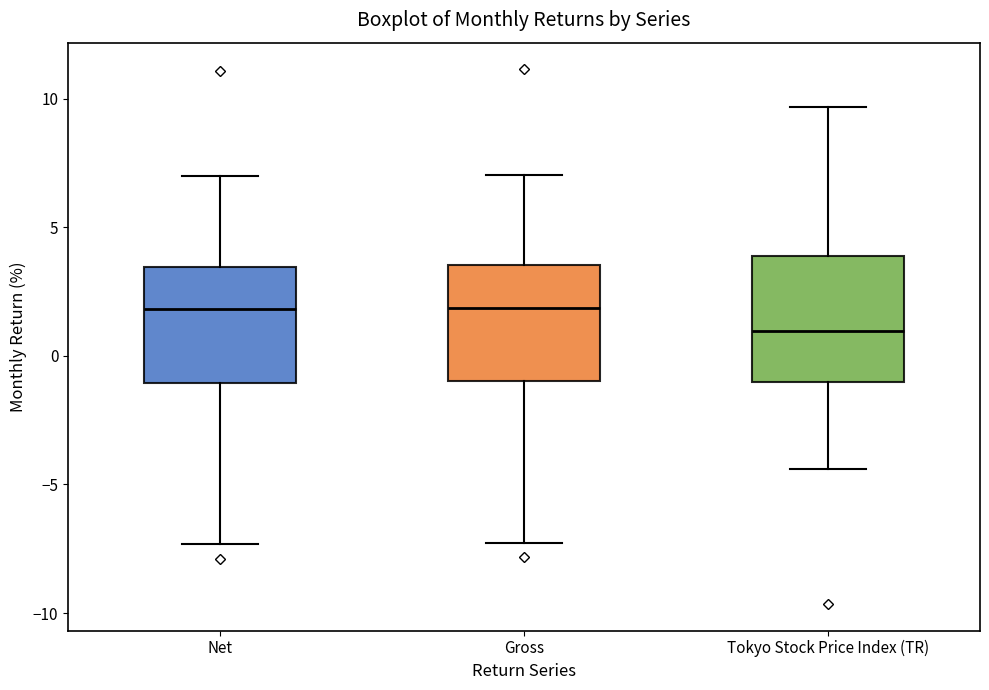

Where is the upper edge of the box for Net on the y-axis? The values are not printed on the chart, so give them approximately, as read against the axis.

3.5